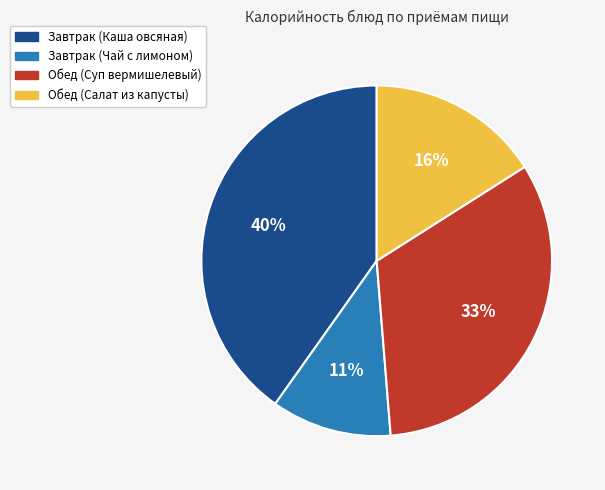

How many slices are in this pie chart?

4